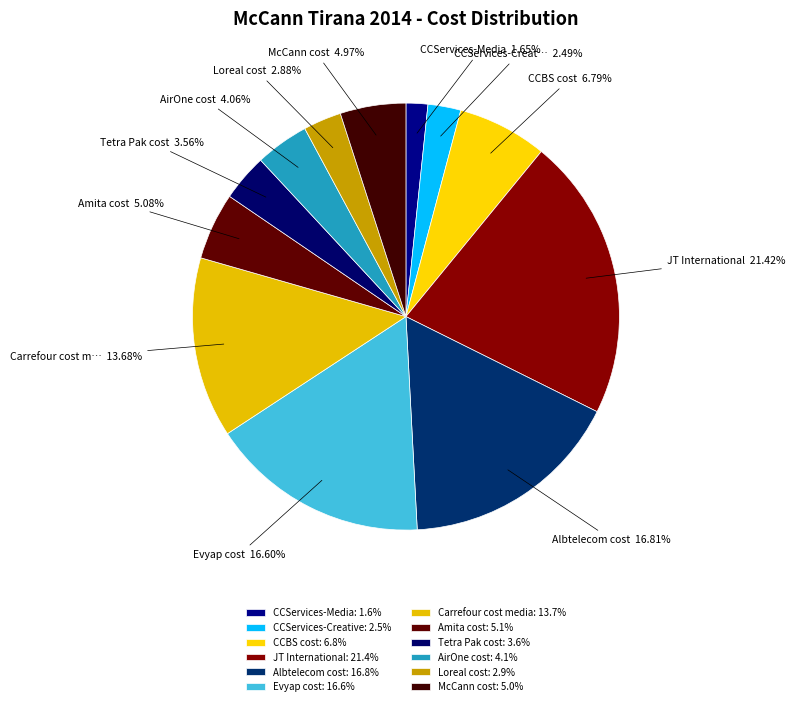

Count the number of slices in the pie.

12